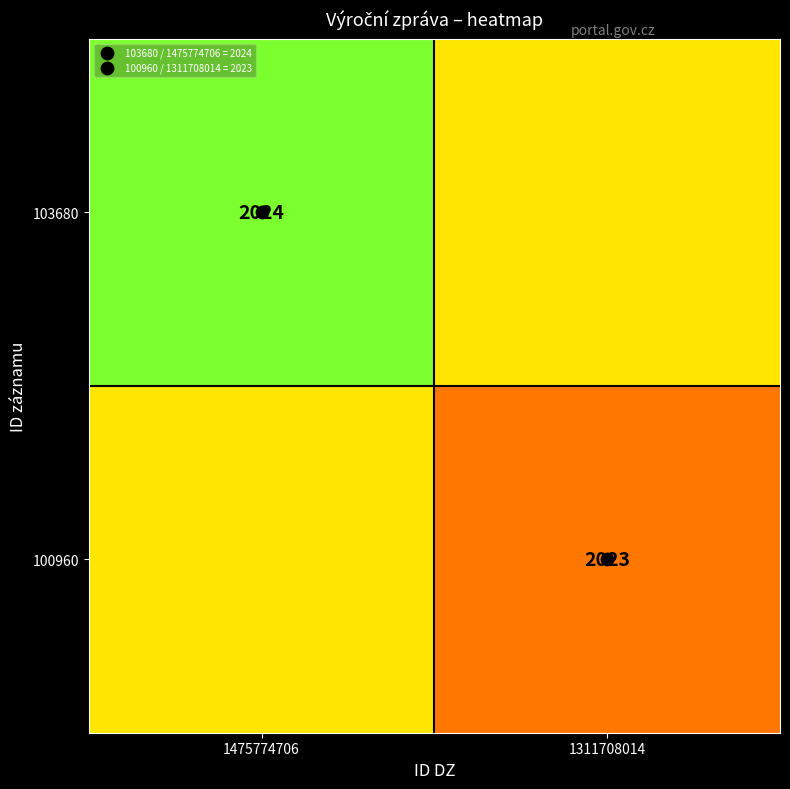

At 1475774706, list the series in order from smallest to largest.

100960, 103680